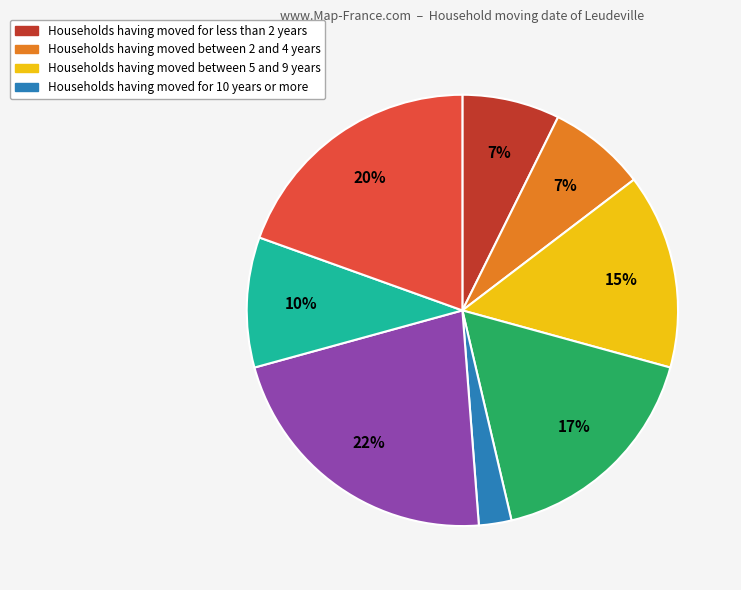

Is there any slice that represents more than half of the pie?

No